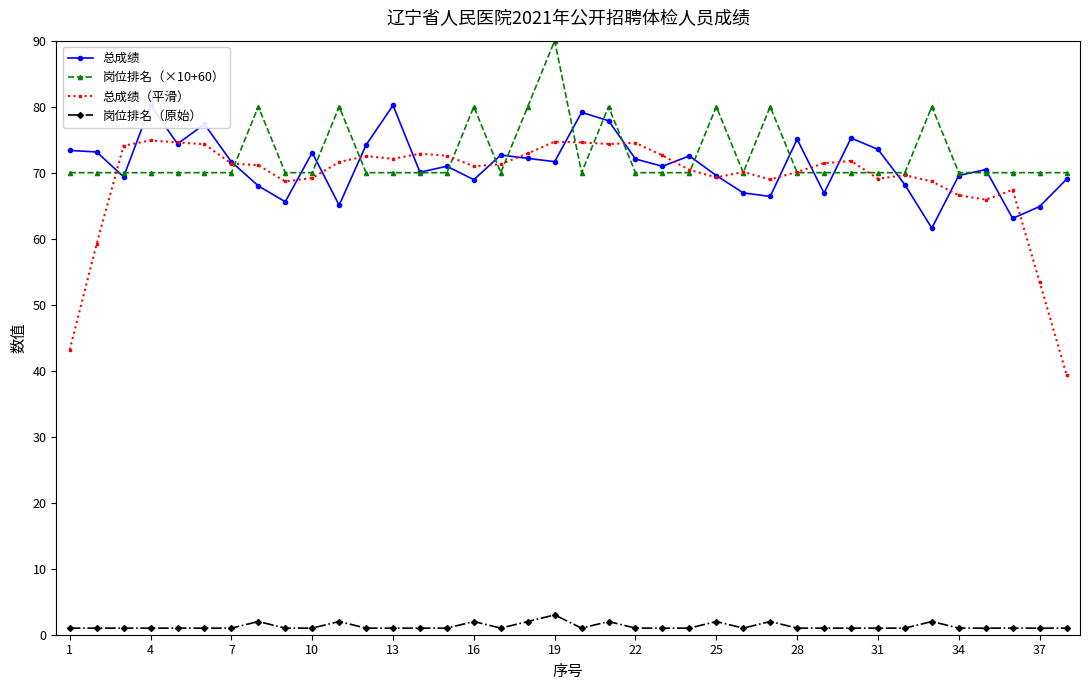

What is the value of the 岗位排名（原始） point at the 14th from the left?

1.0